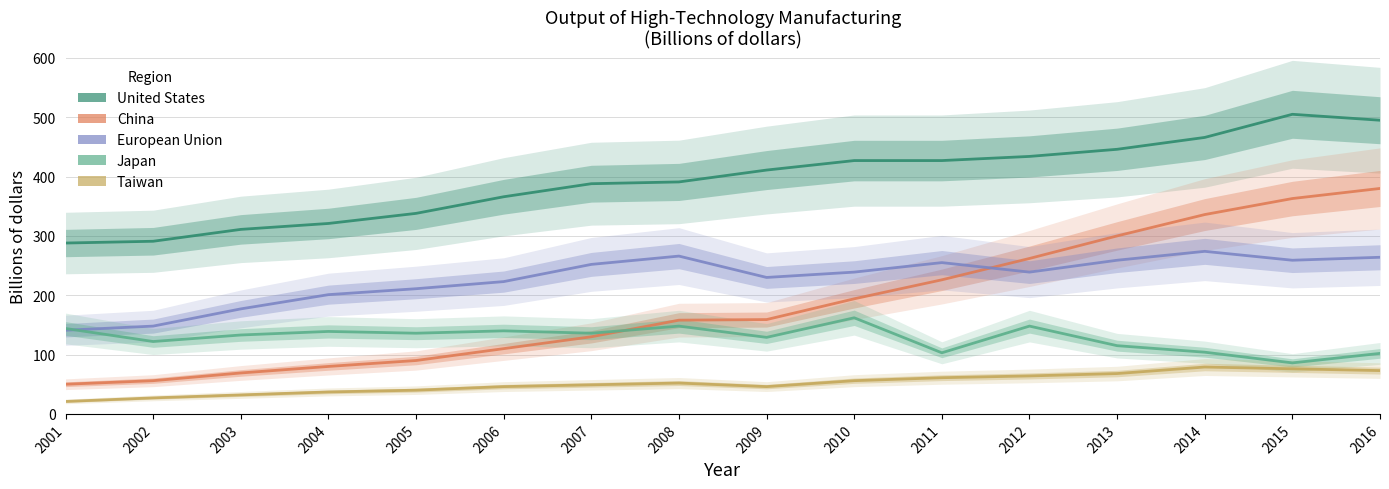

True or false: Taiwan and United States cross at least once.

False